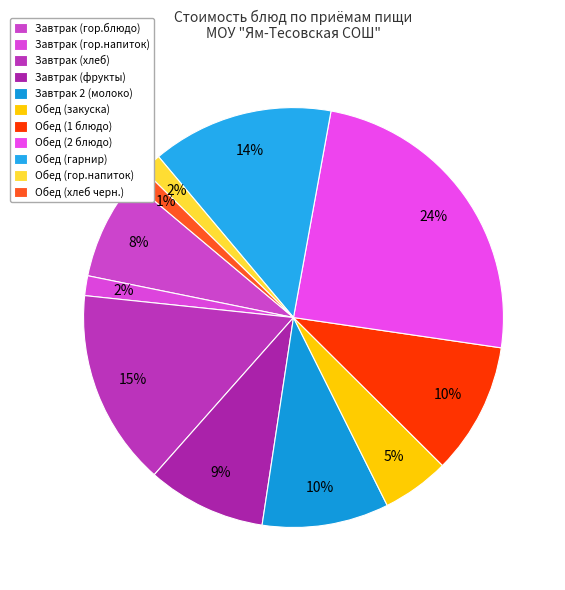

Count the number of slices in the pie.

11